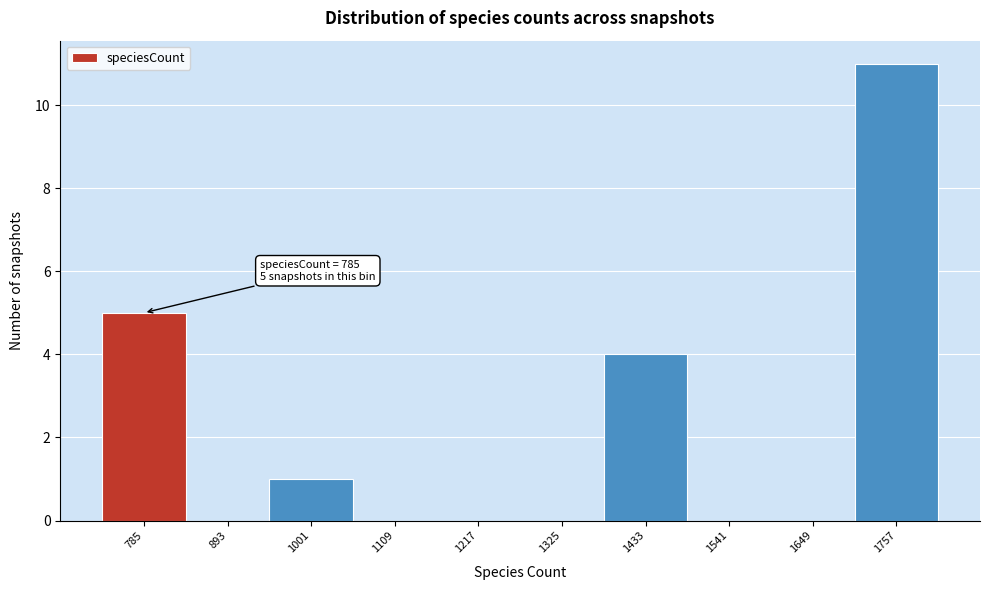

Reading right to left, what are all the values shown in this chart?

1757=11	1649=0	1541=0	1433=4	1325=0	1217=0	1109=0	1001=1	893=0	785=5